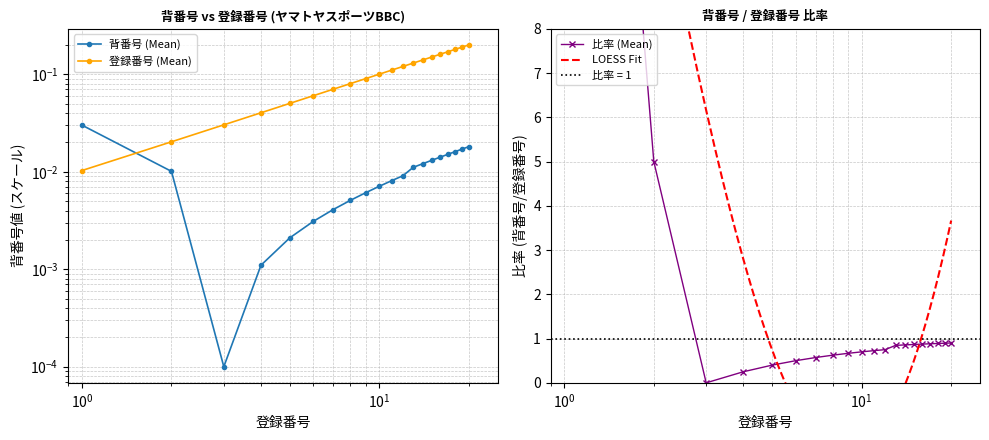

Reading left to right, extract all data points from this chart.

背番号 (内野手): 0.0	0.0	0.0	0.0	0.0	0.0	0.0	0.0	0.0	0.0	0.0	0.0	0.0	0.0	0.0	0.0	0.0	0.0	0.0	0.0
登録番号: 0.0	0.0	0.0	0.0	0.1	0.1	0.1	0.1	0.1	0.1	0.1	0.1	0.1	0.1	0.2	0.2	0.2	0.2	0.2	0.2